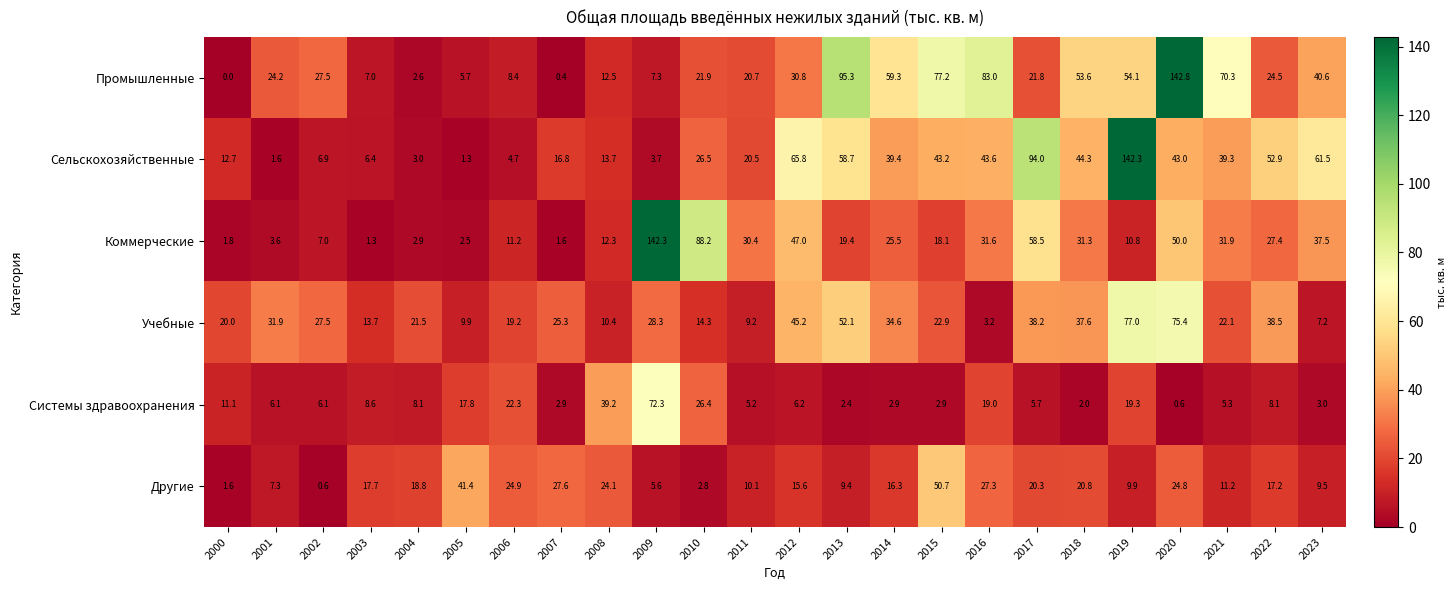

At which category is the sum across all series the highest?

2020